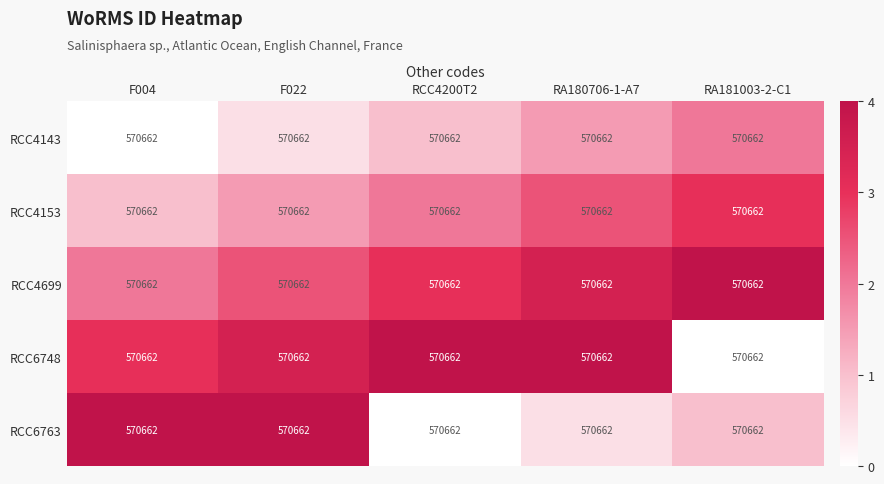

List the labels in order of RCC4699 value, largest first.

RA181003-2-C1, RA180706-1-A7, RCC4200T2, F022, F004